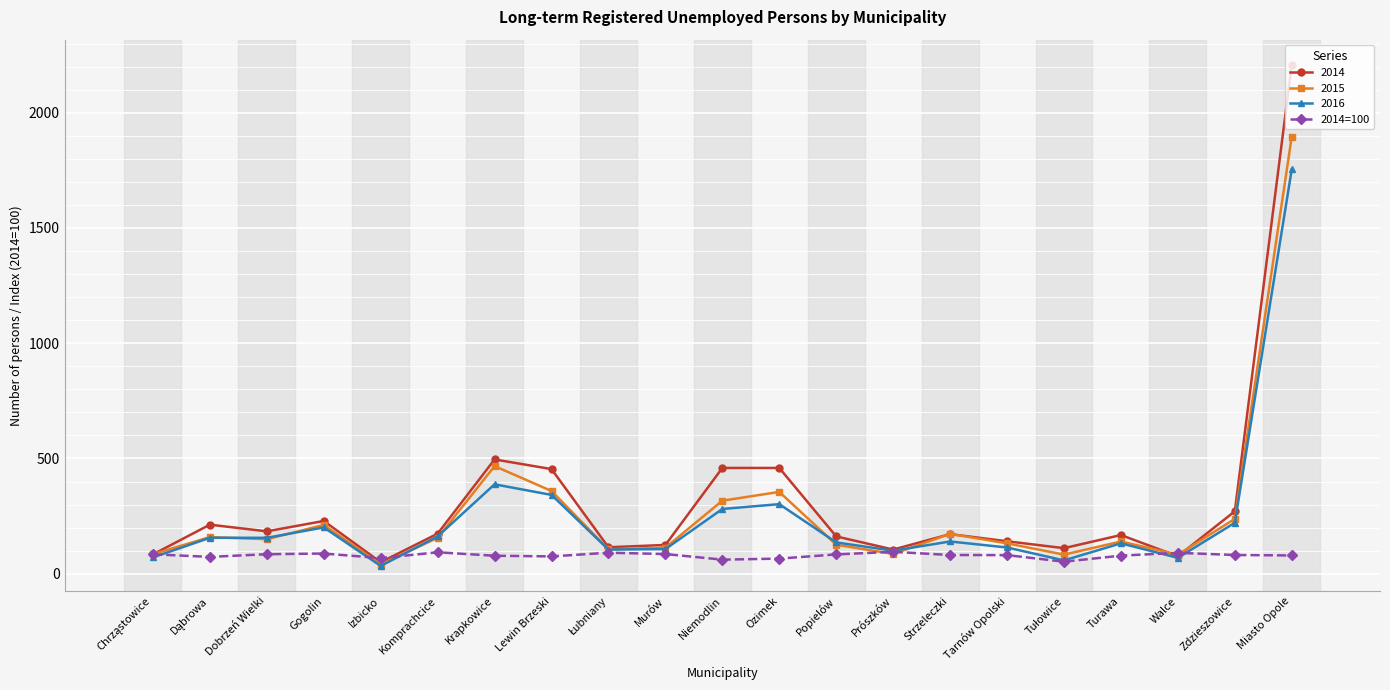

What position from the left is Lewin Brzeski?

8